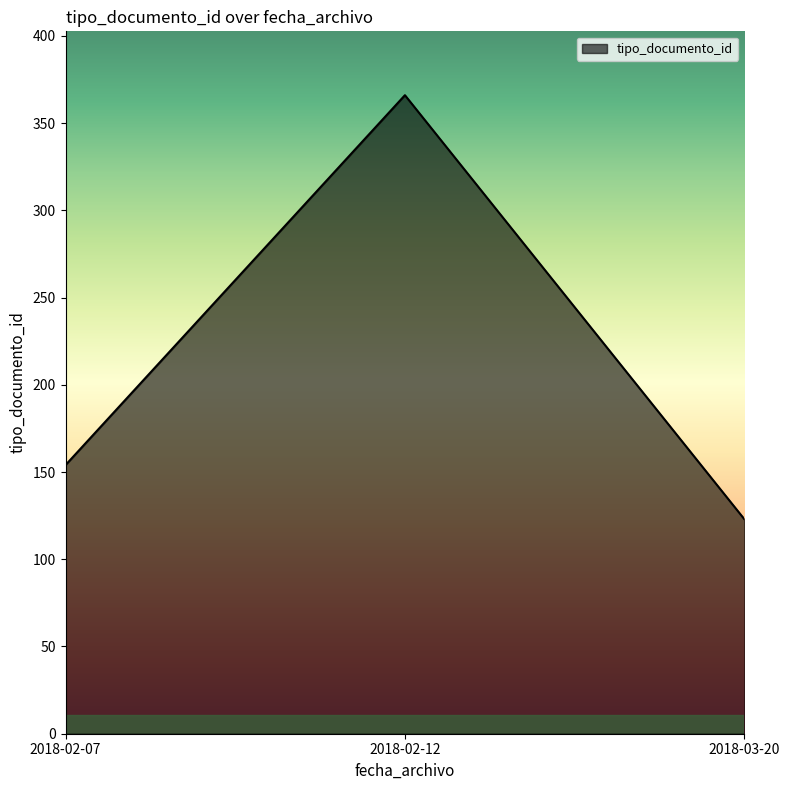

Reading left to right, what are all the values shown in this chart?

2018-02-07=154	2018-02-12=366	2018-03-20=123